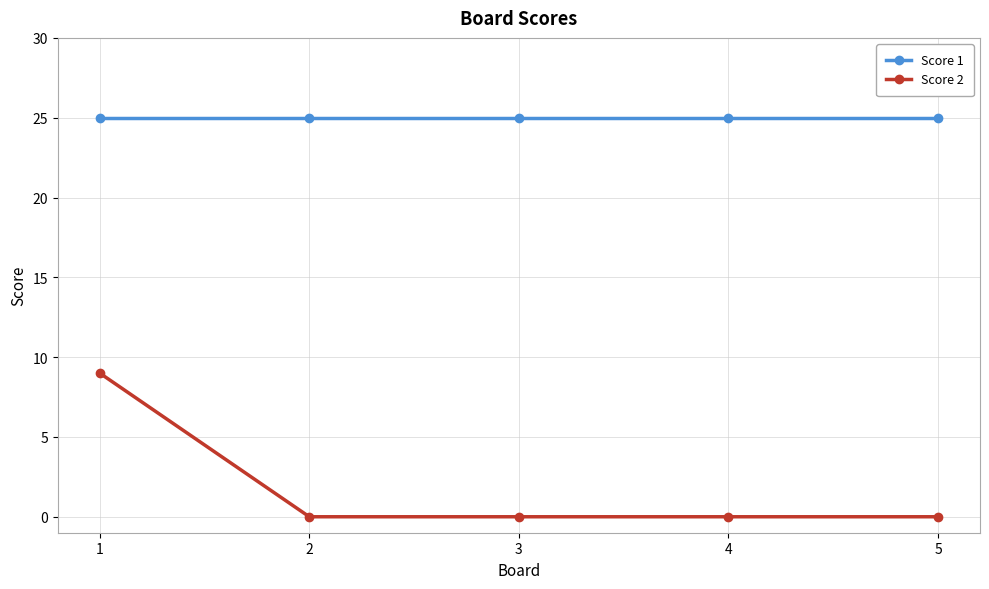

The value of Score 1 at 2 is 25. True or false?

True